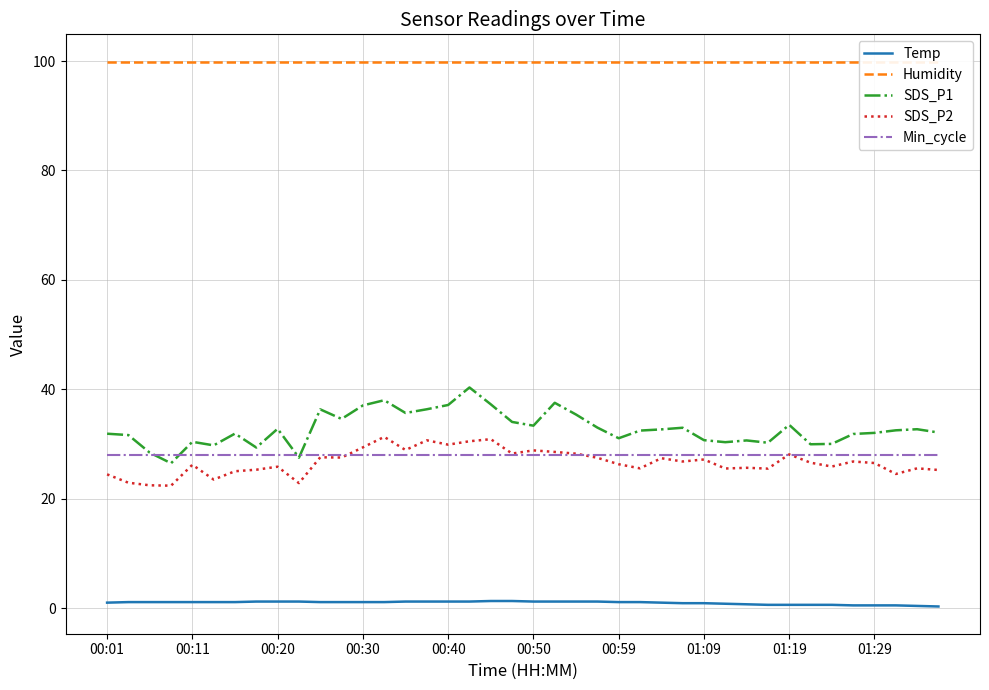

True or false: SDS_P2 has a value of 36.9 at 00:59.

False